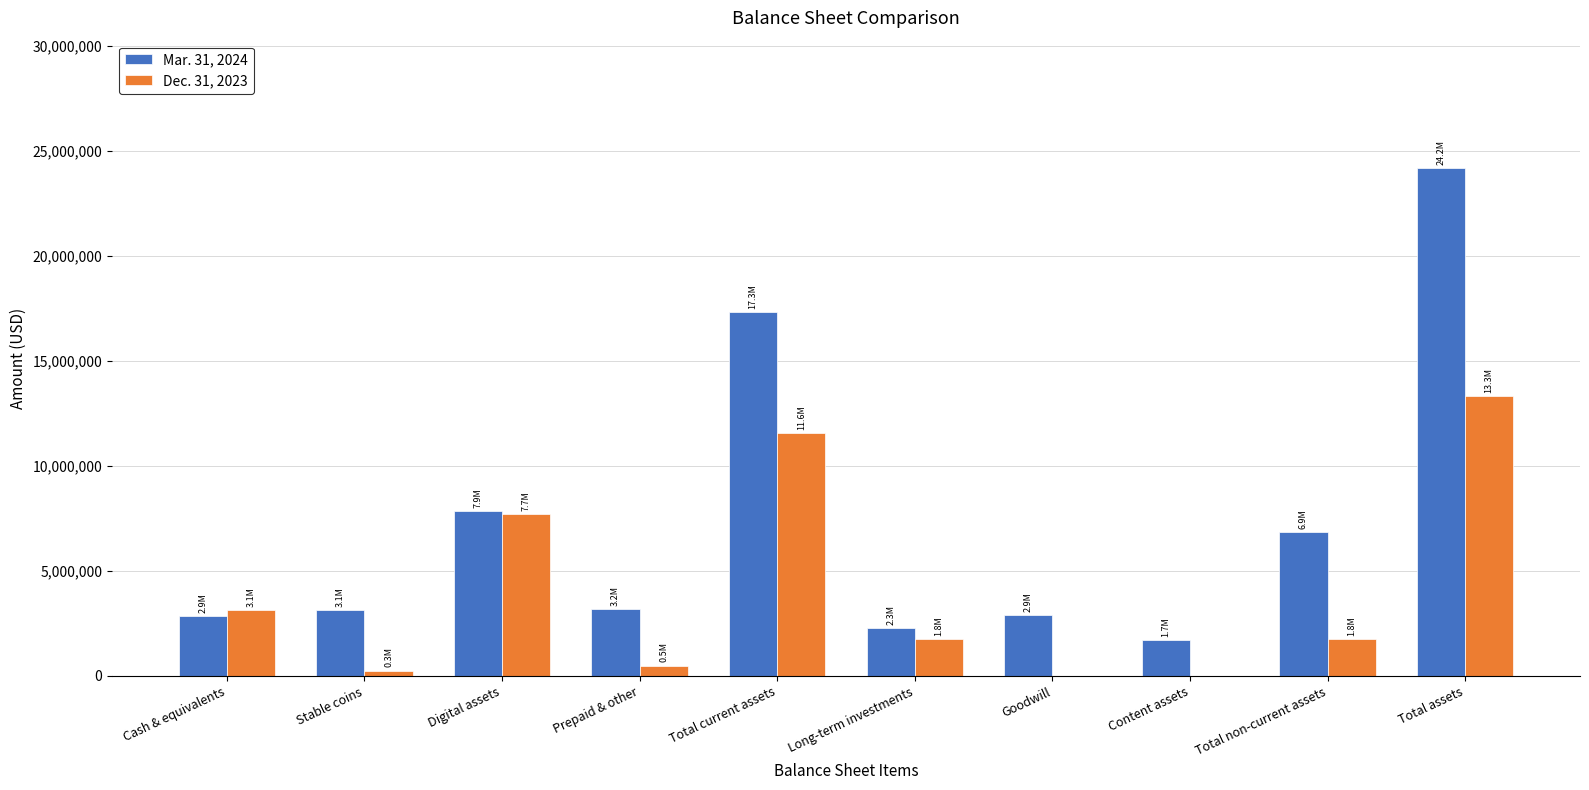

At which label is Mar. 31, 2024 closest to 12952550?

Total current assets